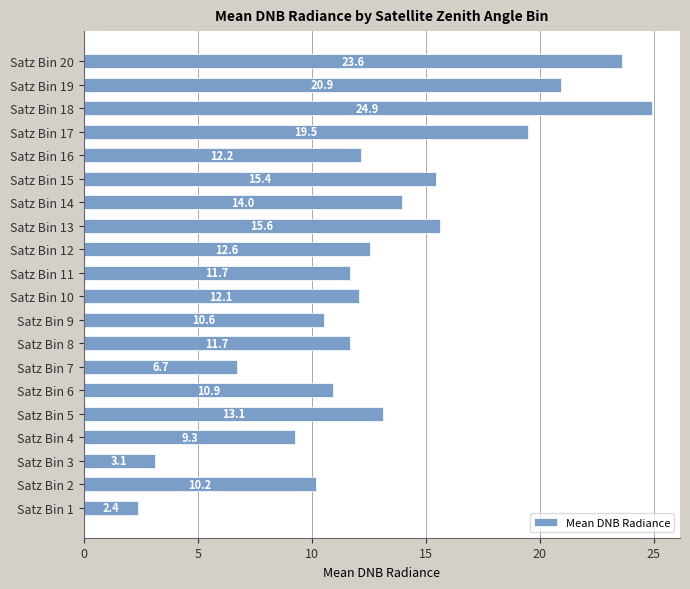

What is the greatest value displayed?

24.9